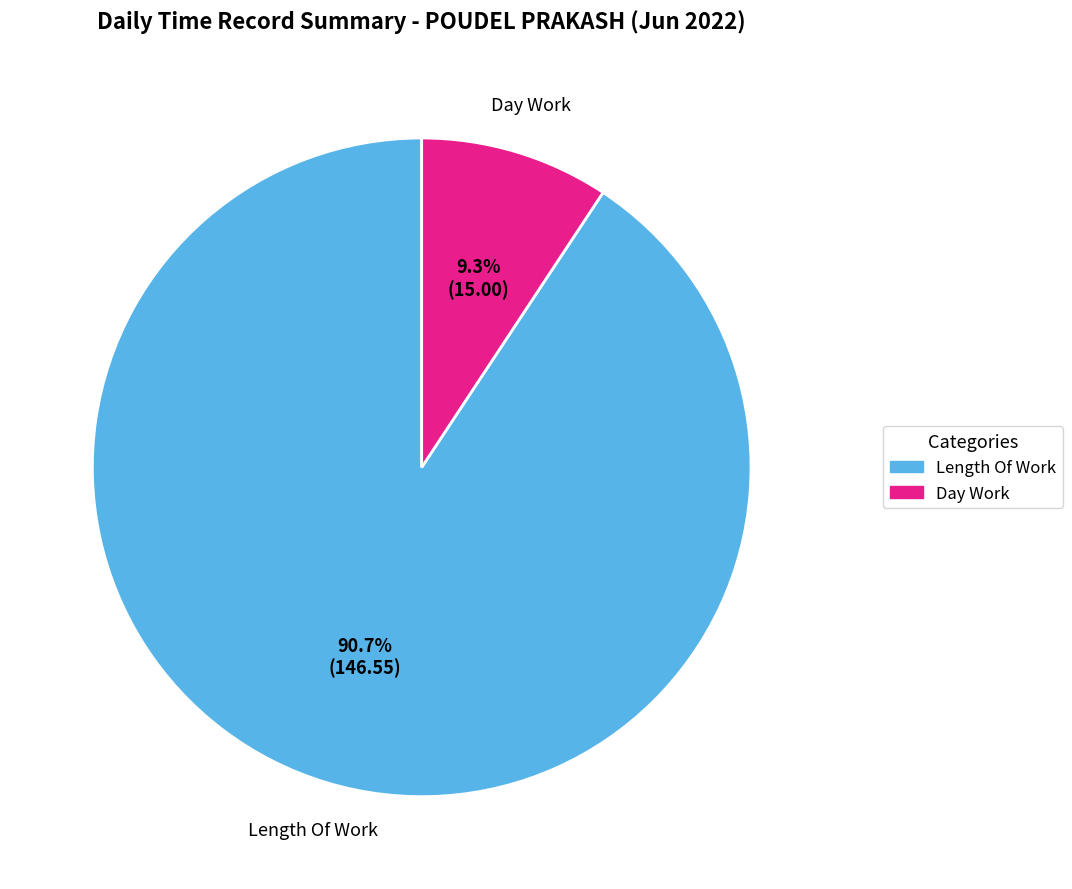

Is the sum of Length Of Work and Day Work greater than half?

Yes